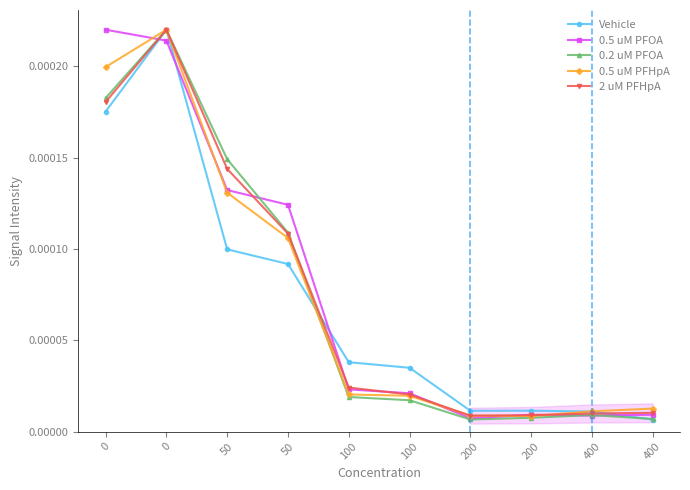

In 2 uM PFHpA, how many points are lower than both neighbors (excluding endpoints)?

1